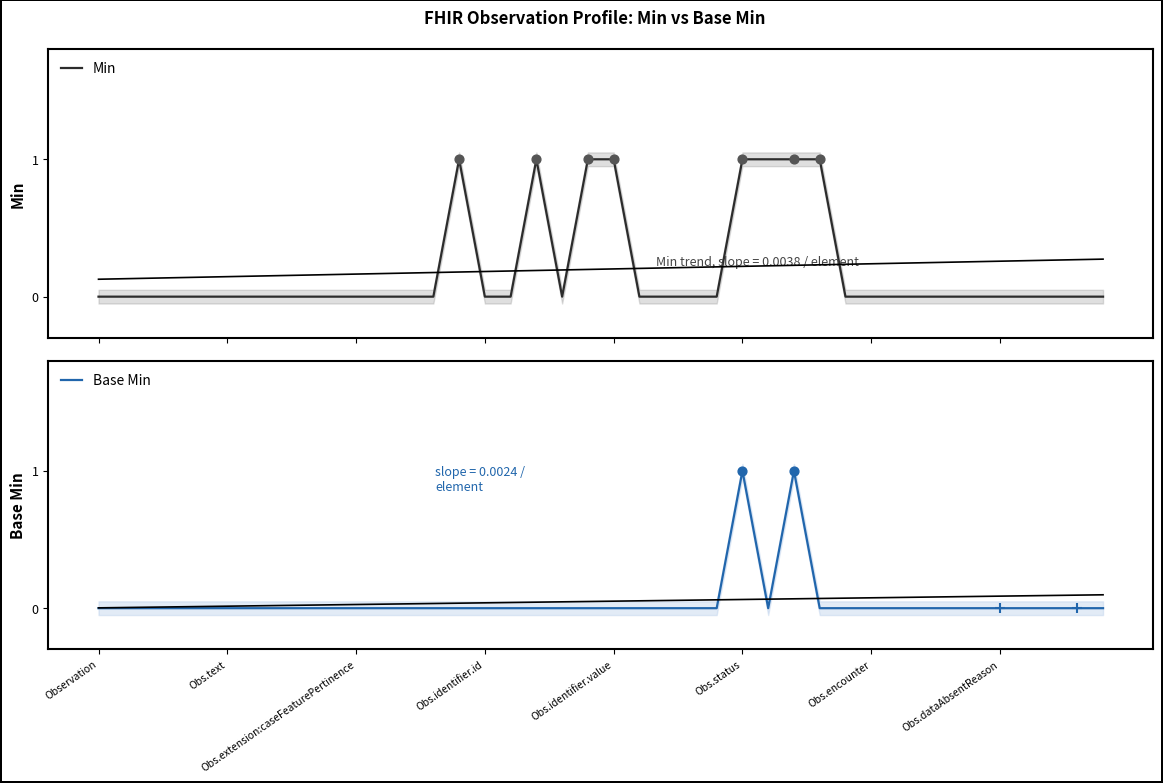

Which series reaches the maximum Y coordinate?

Min